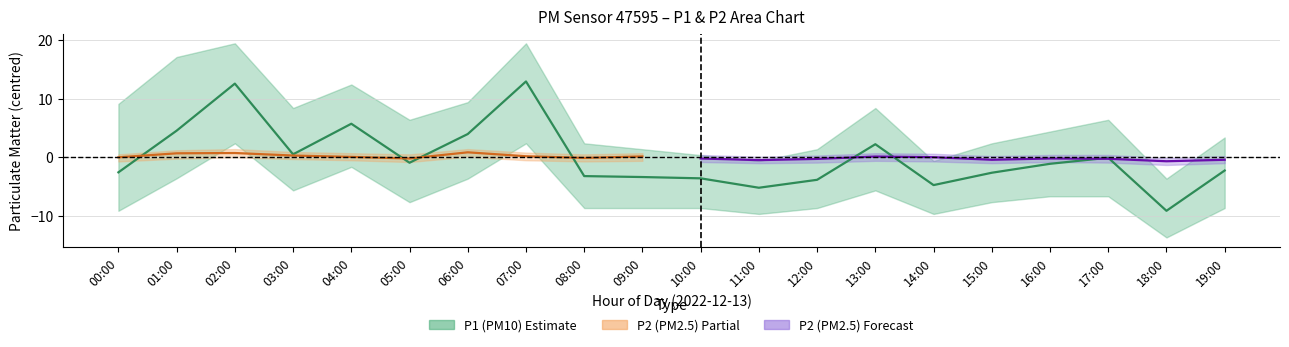

What is the label of the 15th point from the right?

05:00